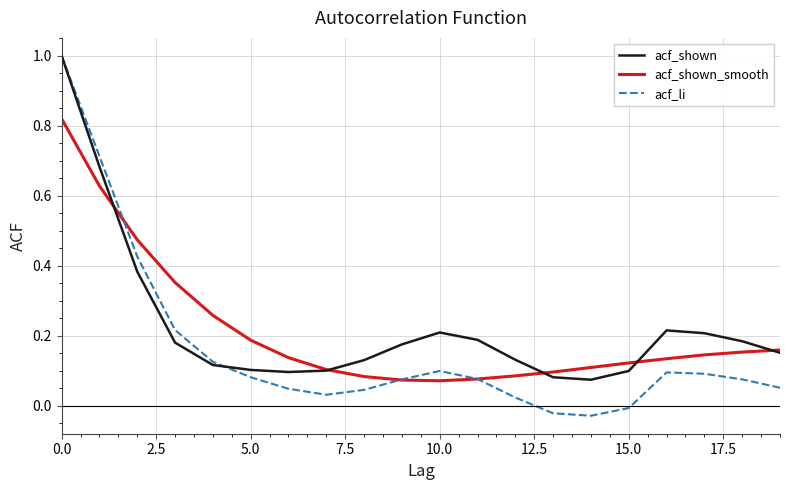

Which series has the widest spread of values?

acf_li